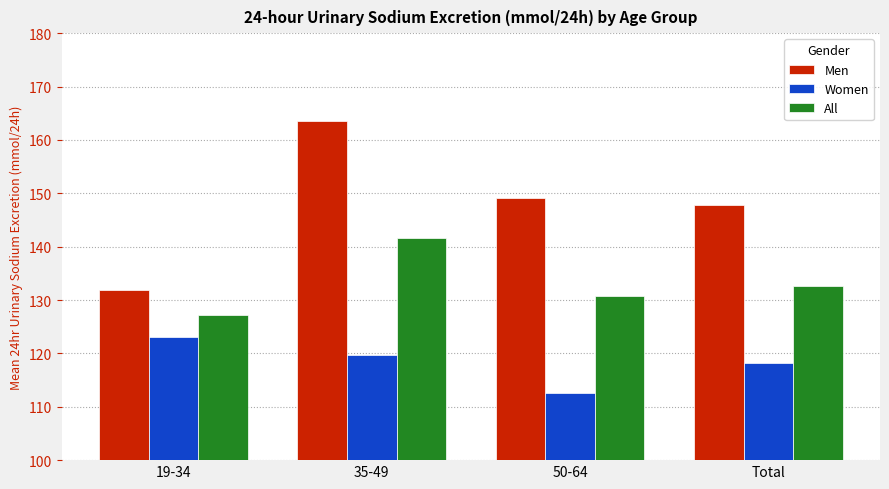

Read the All value at 19-34.

127.2